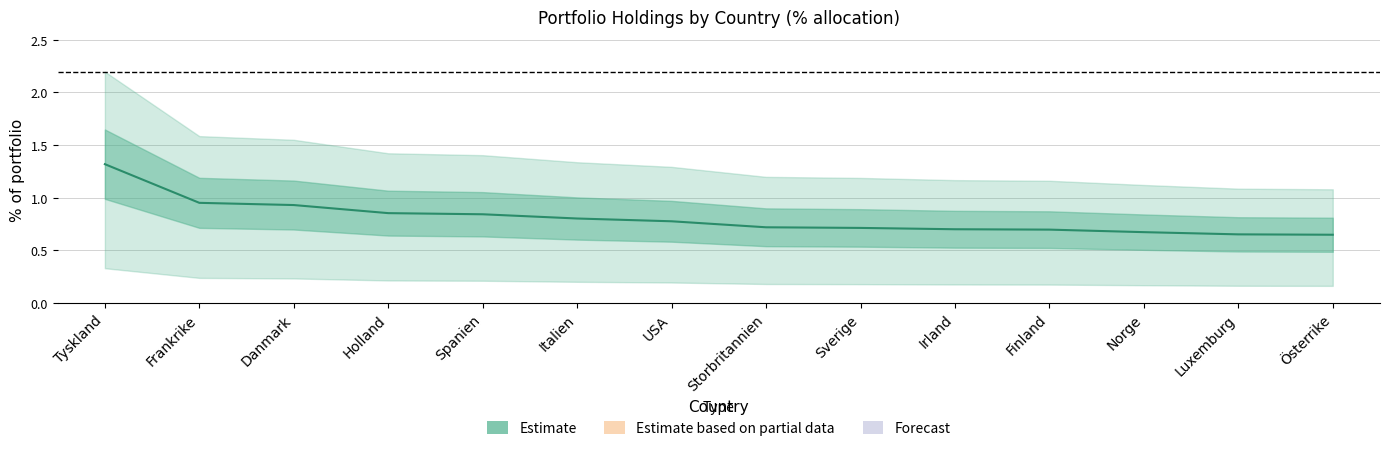

How many lines are shown in the chart?

1